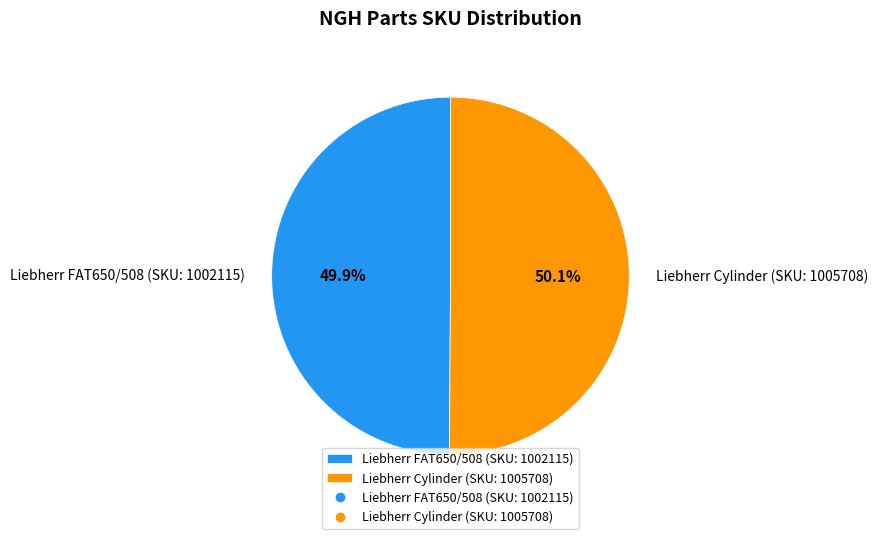

The Liebherr FAT650/508 (SKU: 1002115) slice represents 44% of the pie. True or false?

False